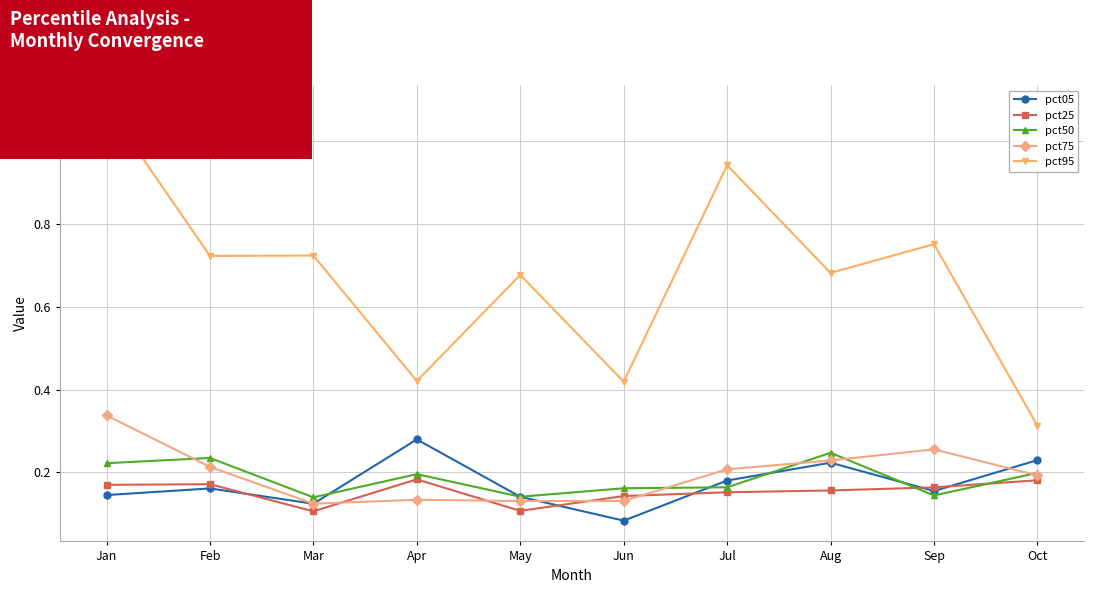

True or false: pct05 and pct95 cross at least once.

False